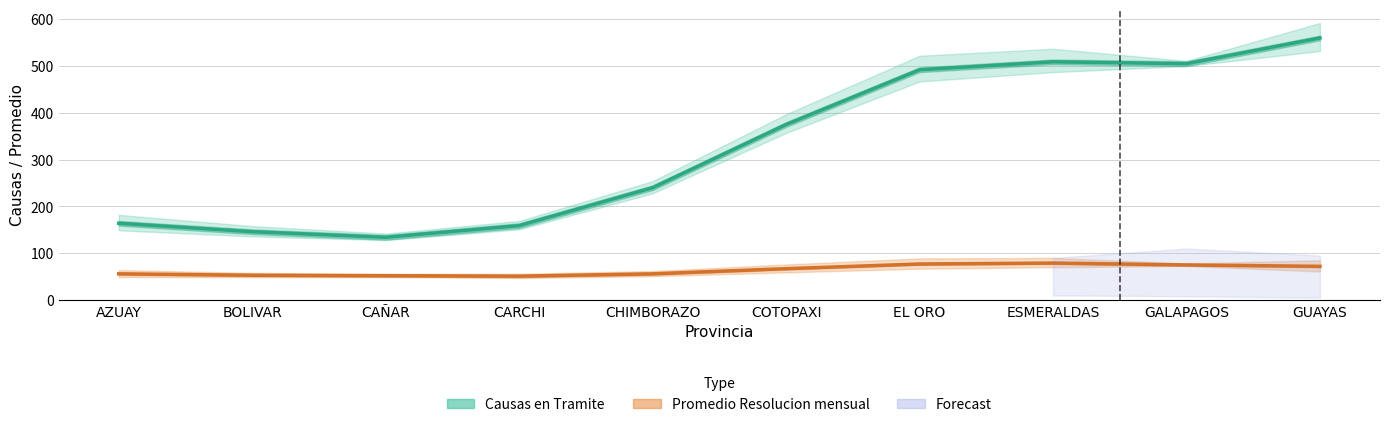

What is the difference between the maximum and second lowest values in the Causas en Tramite series?

414